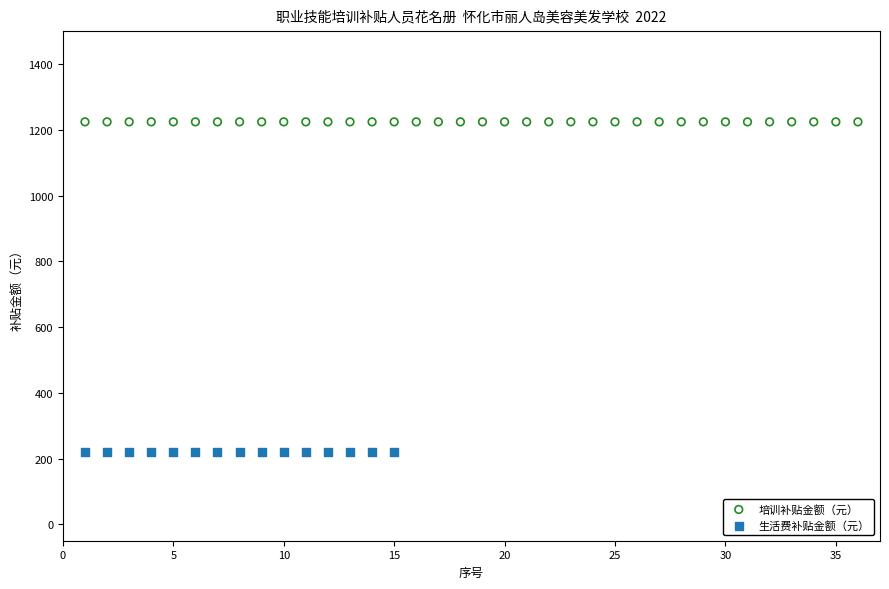

Which series contains the lowest Y value?

生活费补贴金额（元）